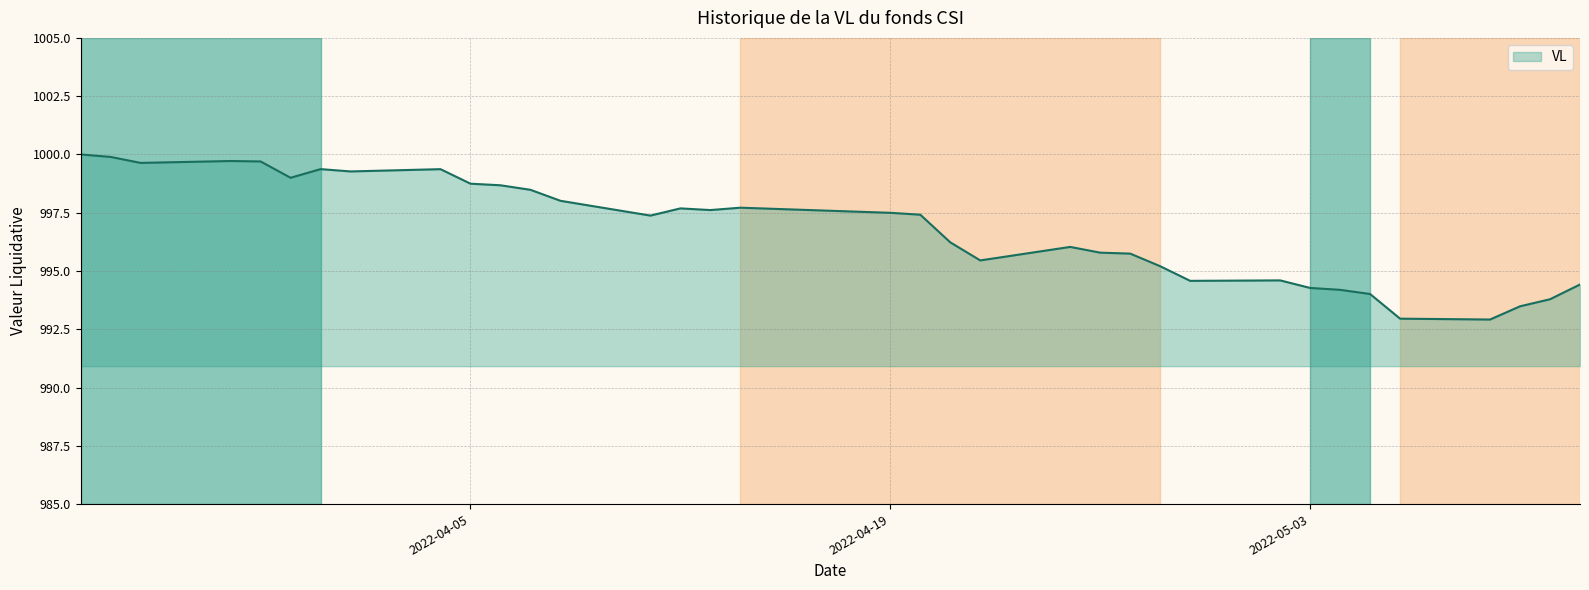

True or false: the data has more than 1 interior local peaks.

True